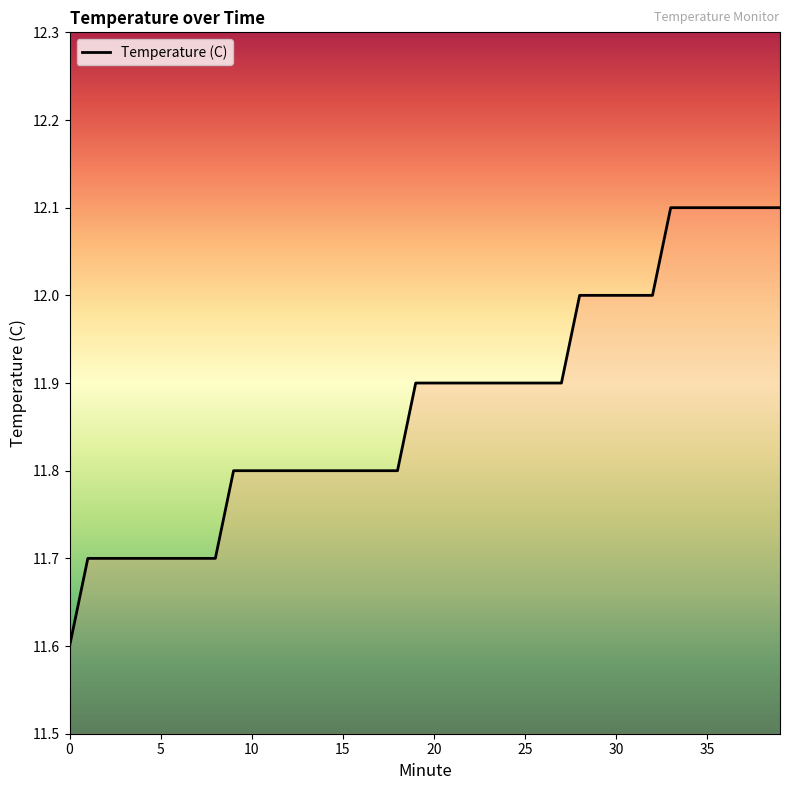

What is the minimum value shown in the chart?

11.6